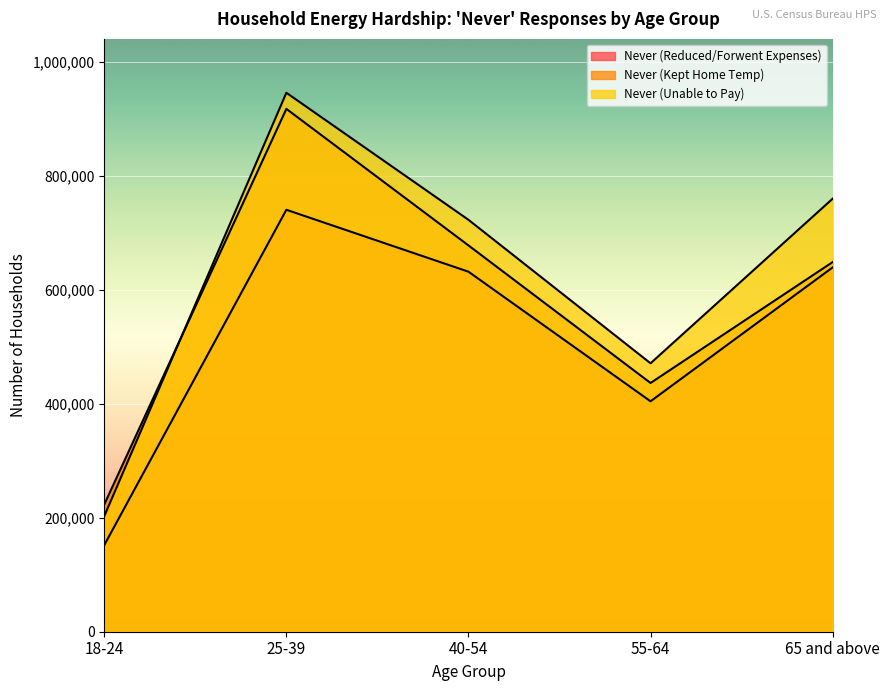

What is the difference between the Never (Kept Home Temp) values at 40-54 and 65 and above?

29317